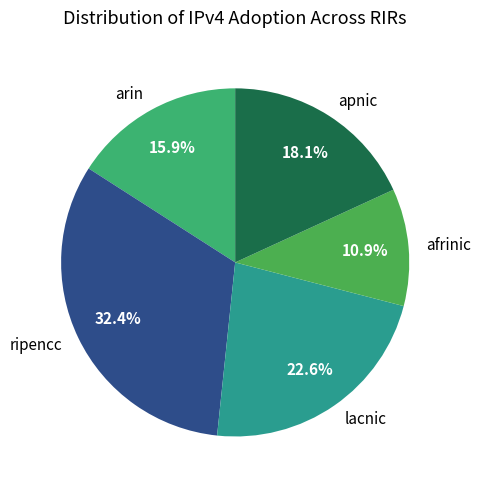

To the nearest percent, what is the difference between the largest and smallest slice percentages?

22%